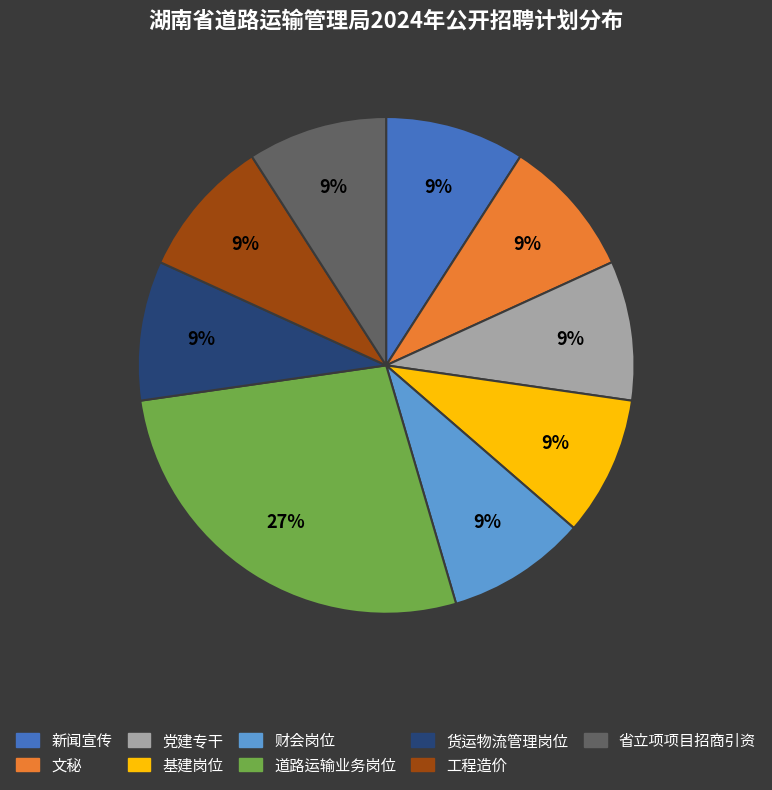

To the nearest percent, what is the combined percentage of 货运物流管理岗位 and 基建岗位?

18%